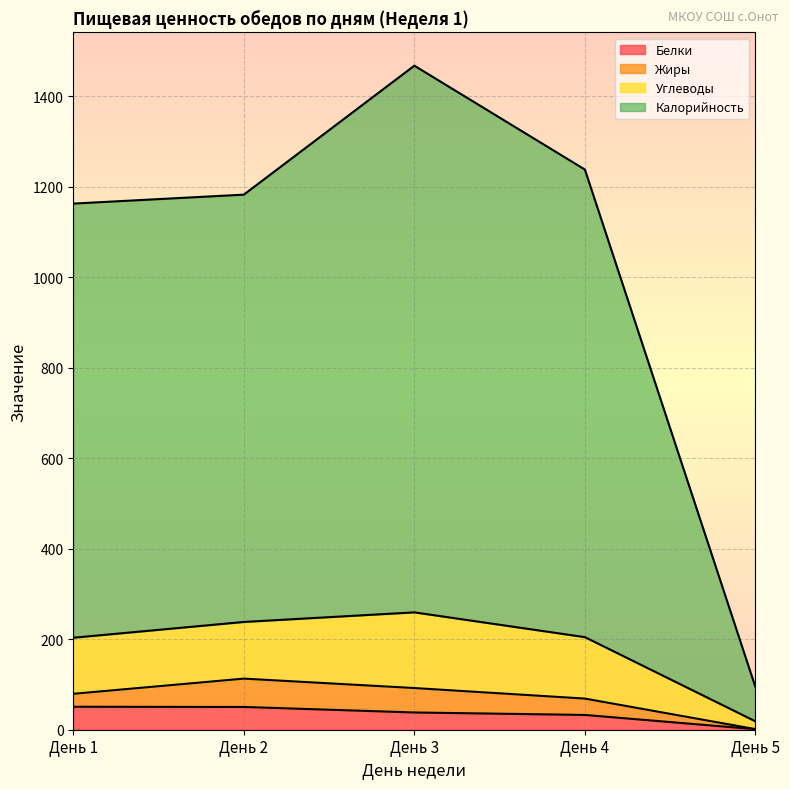

What is the total value across all series at День 4?

1237.6